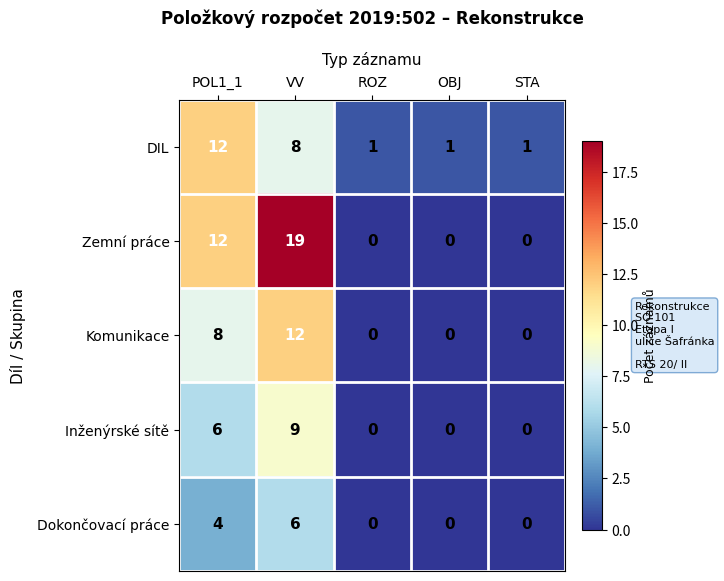

At which category does the chart reach its peak across all series?

VV